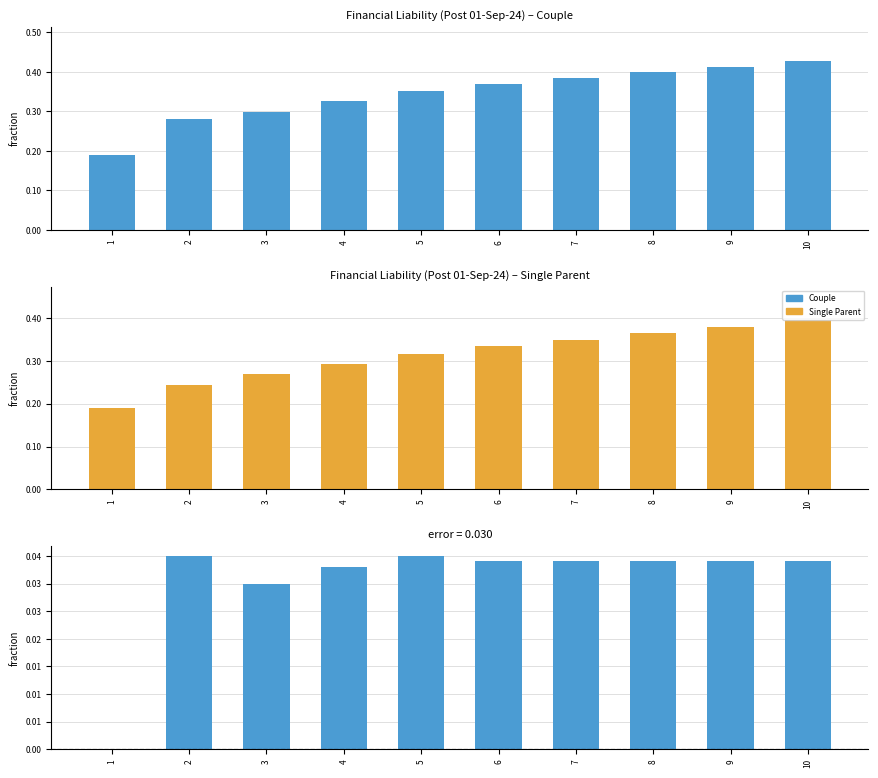

What is the difference between the maximum and minimum values in the Difference (Couple - Single Parent) series?

3500